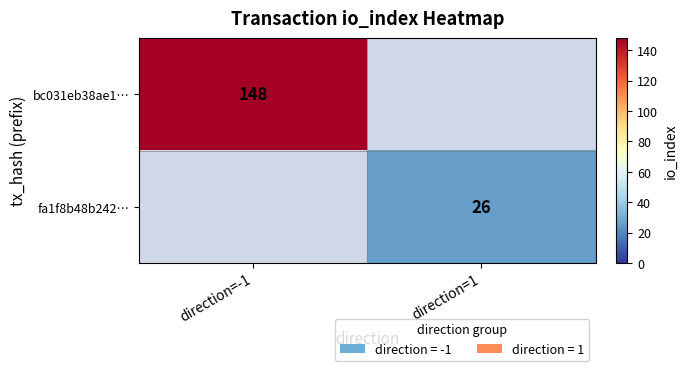

The fa1f8b48b242… series shows 26 at direction=1. True or false?

True